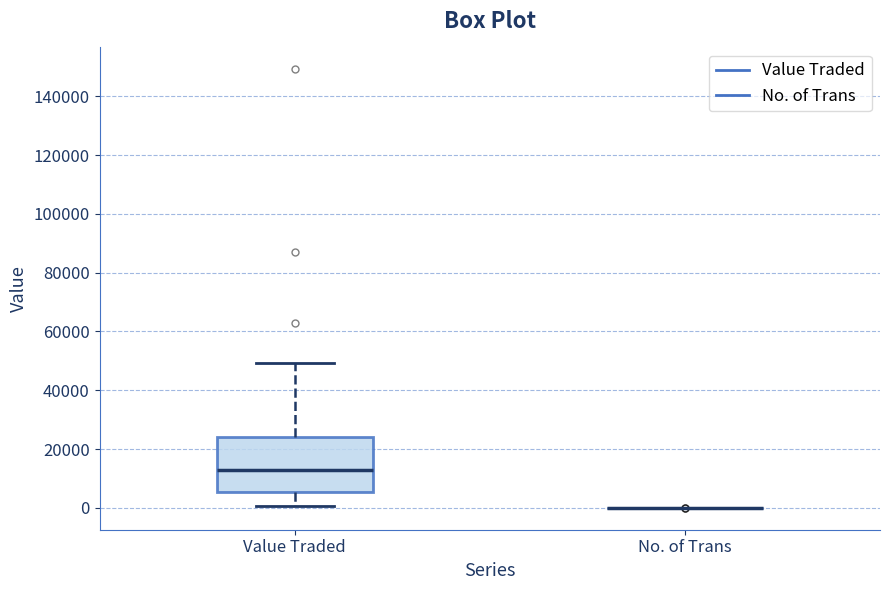

Which box is the tallest, from its lower edge to its upper edge?

Value Traded